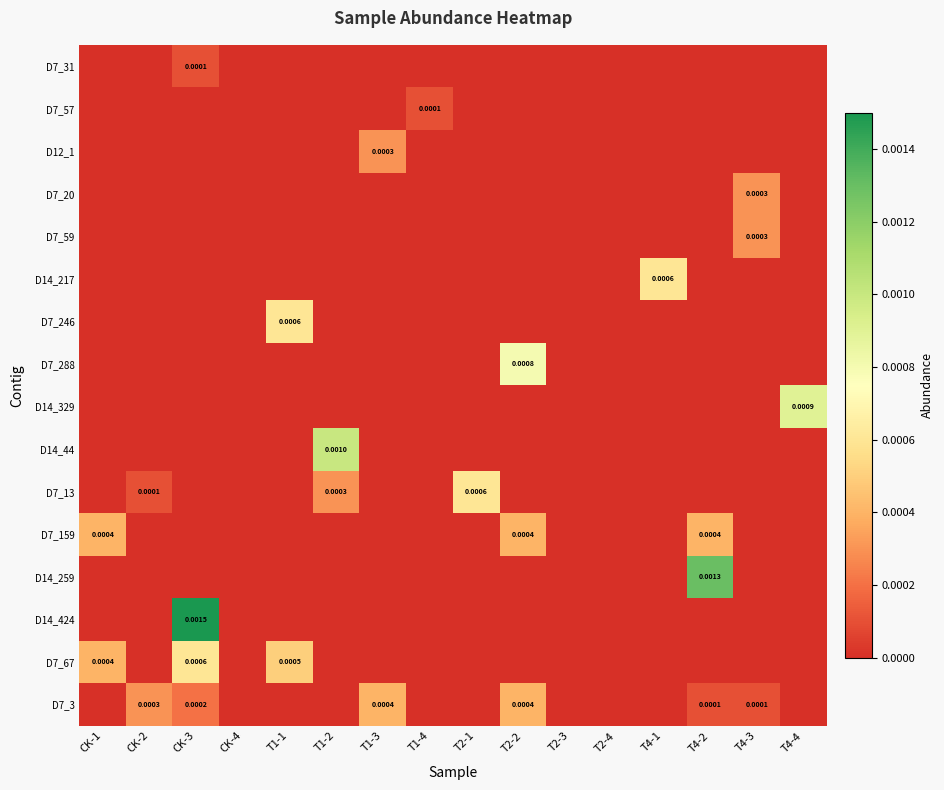

True or false: D7_59 has a value of -0.0 at T2-1.

False